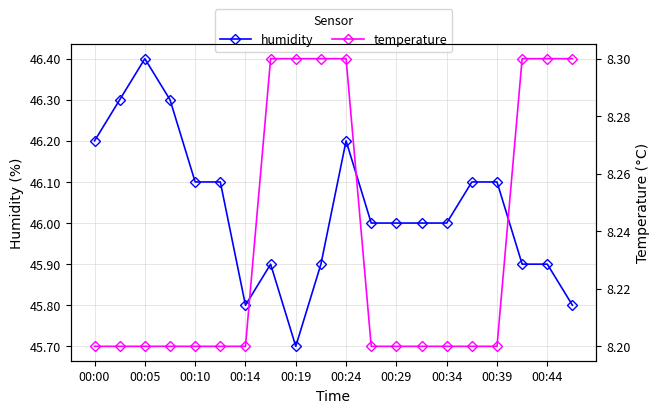

True or false: humidity has more than 0 points higher than both neighbors.

True